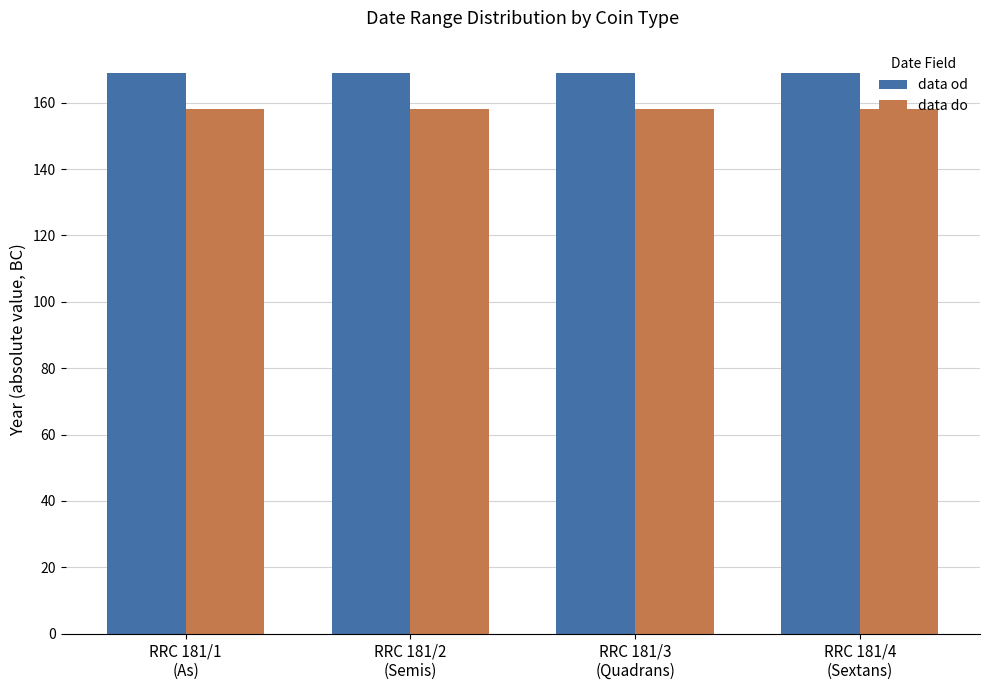

What is the value of the data do bar at the 2nd from the left?

158